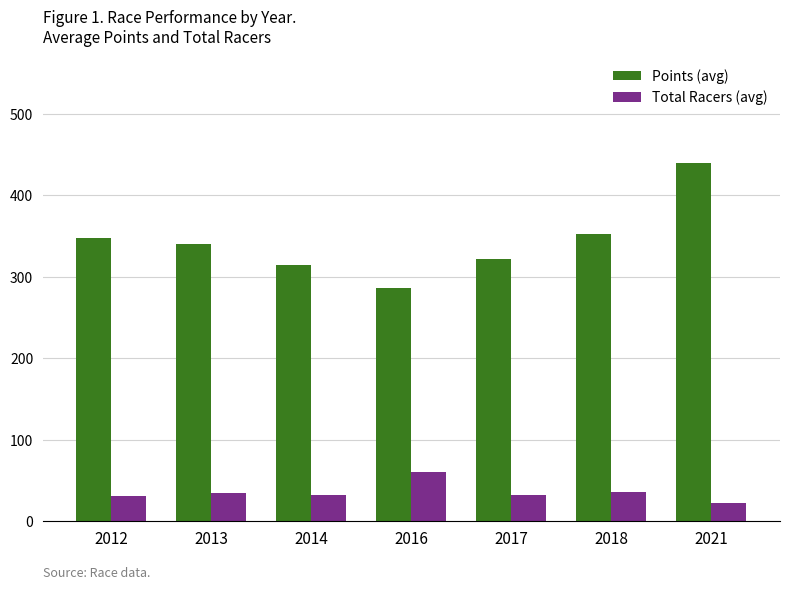

Which series changed the most between 2012 and 2021?

Points (avg)